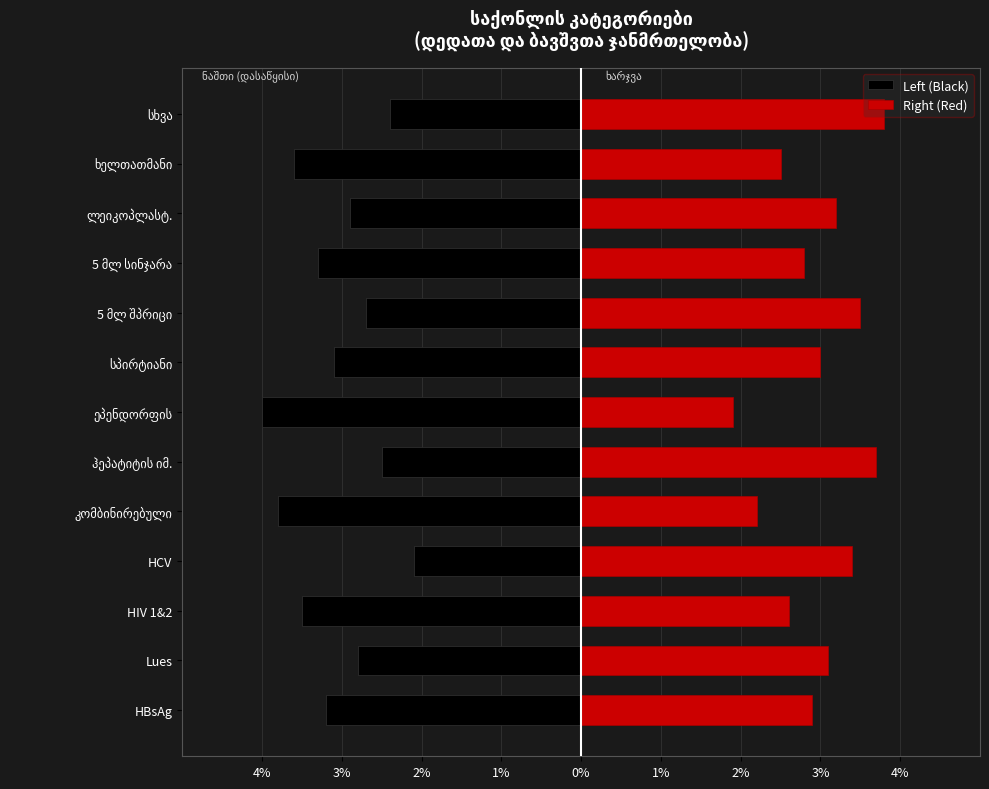

True or false: Right (Red) has a value of 2.9 at HBsAg.

True